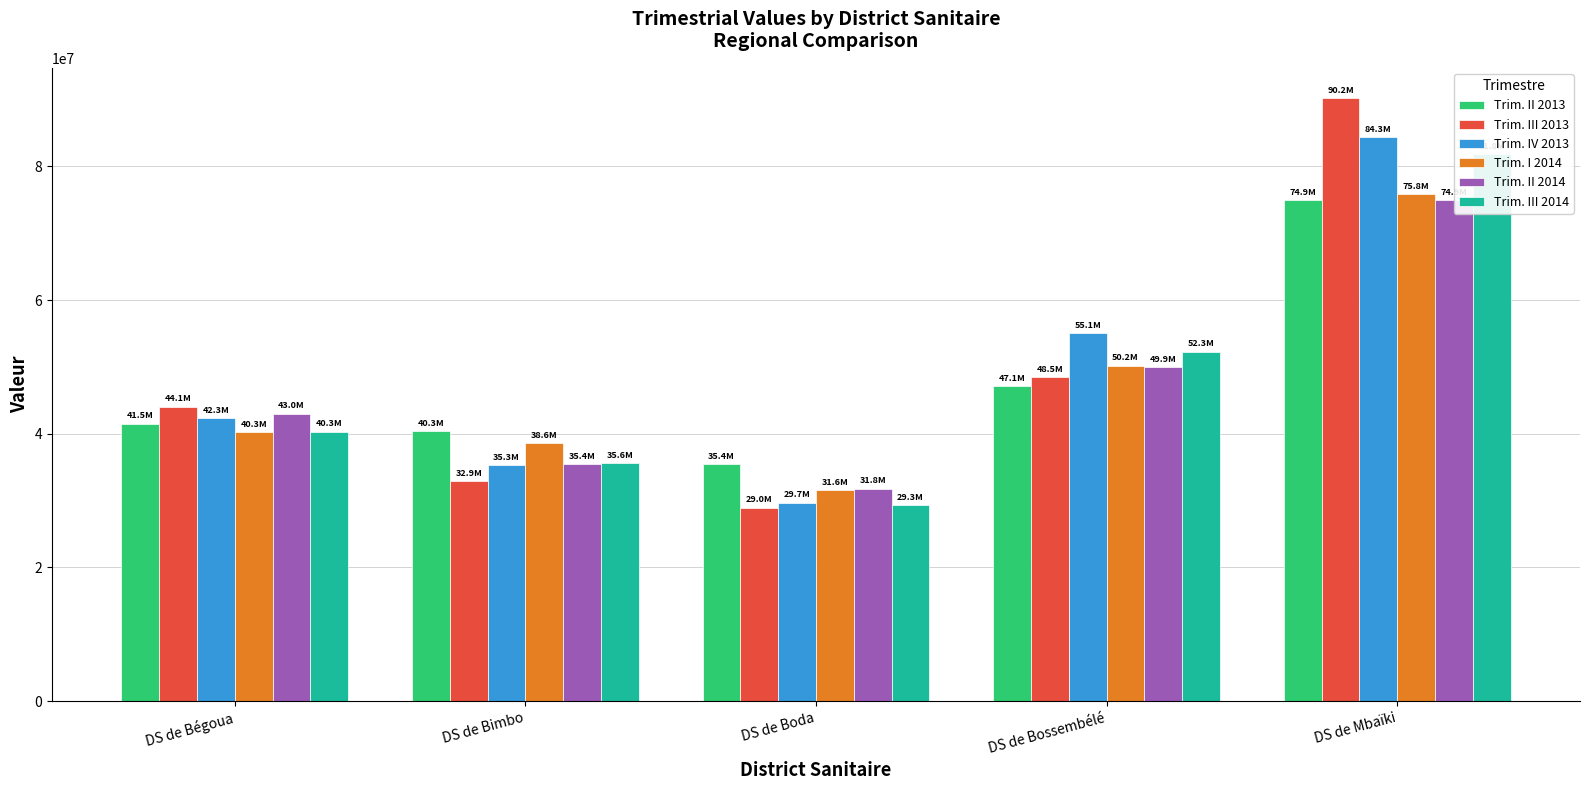

What is the minimum value for Trim. III 2014?

29276774